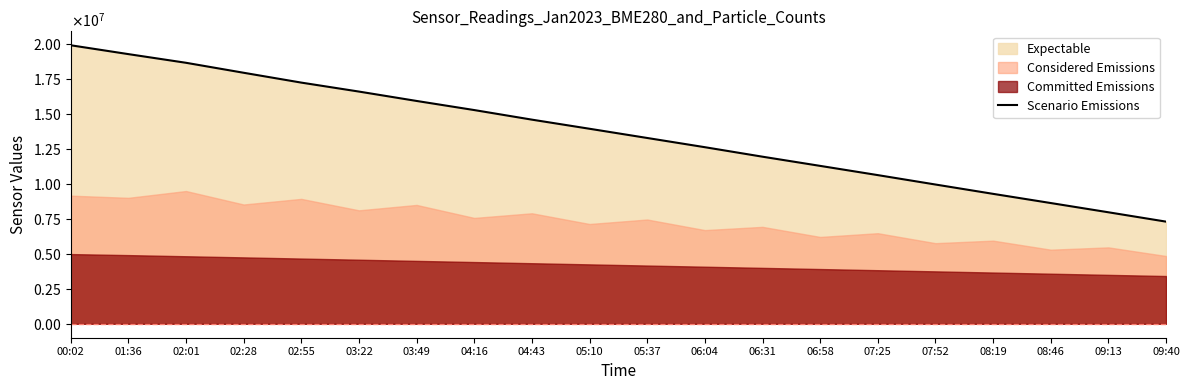

List the labels in order of value, smallest first.

09:40, 09:13, 08:46, 08:19, 07:52, 07:25, 06:58, 06:31, 06:04, 05:37, 05:10, 04:43, 04:16, 03:49, 03:22, 02:55, 02:28, 02:01, 01:36, 00:02